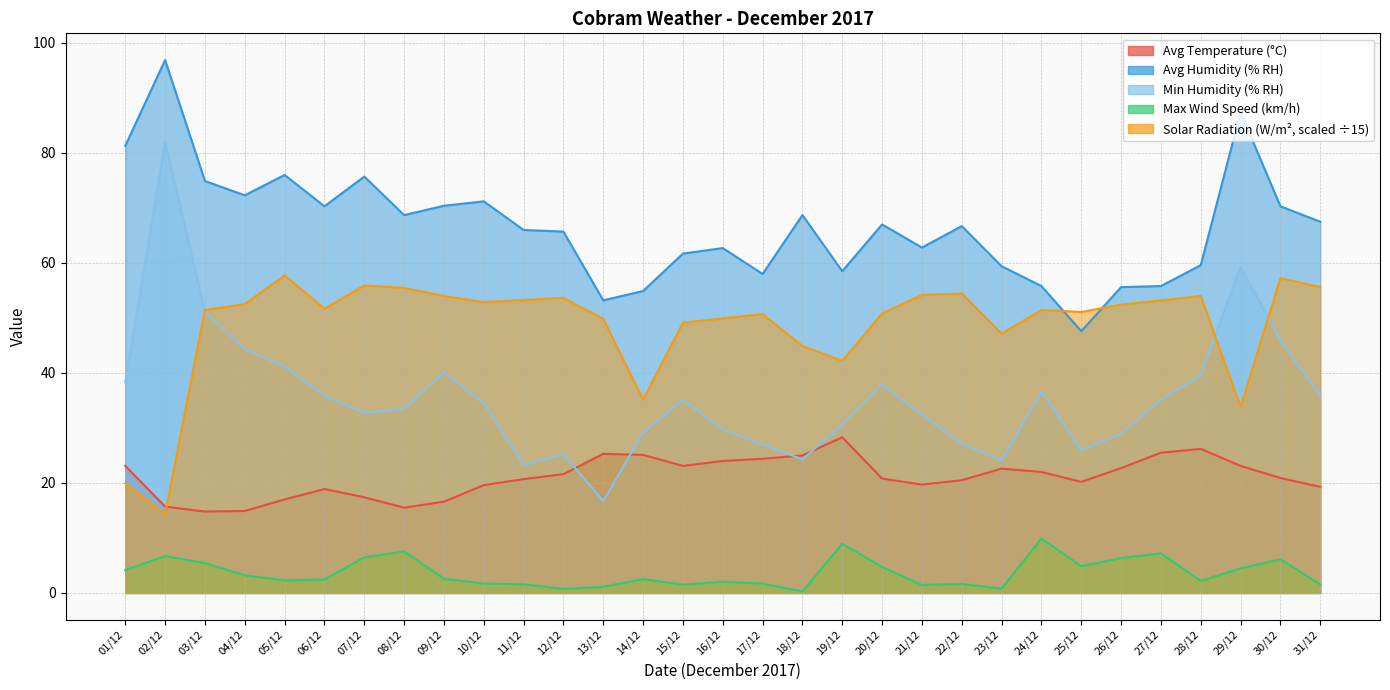

Is the value of Avg Humidity (% RH) at 16/12 greater than the value of Solar Radiation (W/m²) at 10/12?

Yes